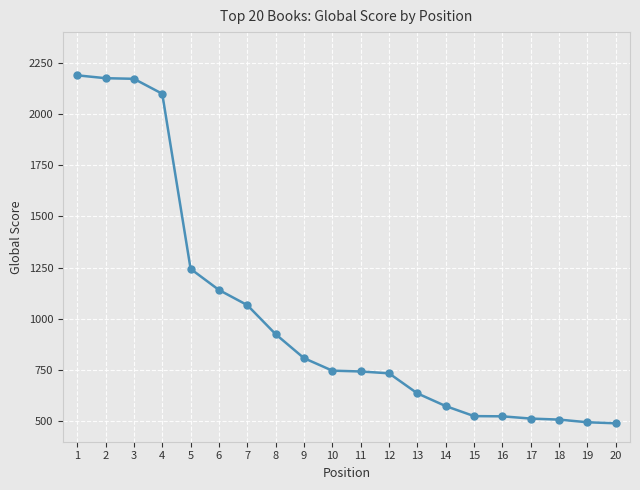

What is the greatest value displayed?

2189